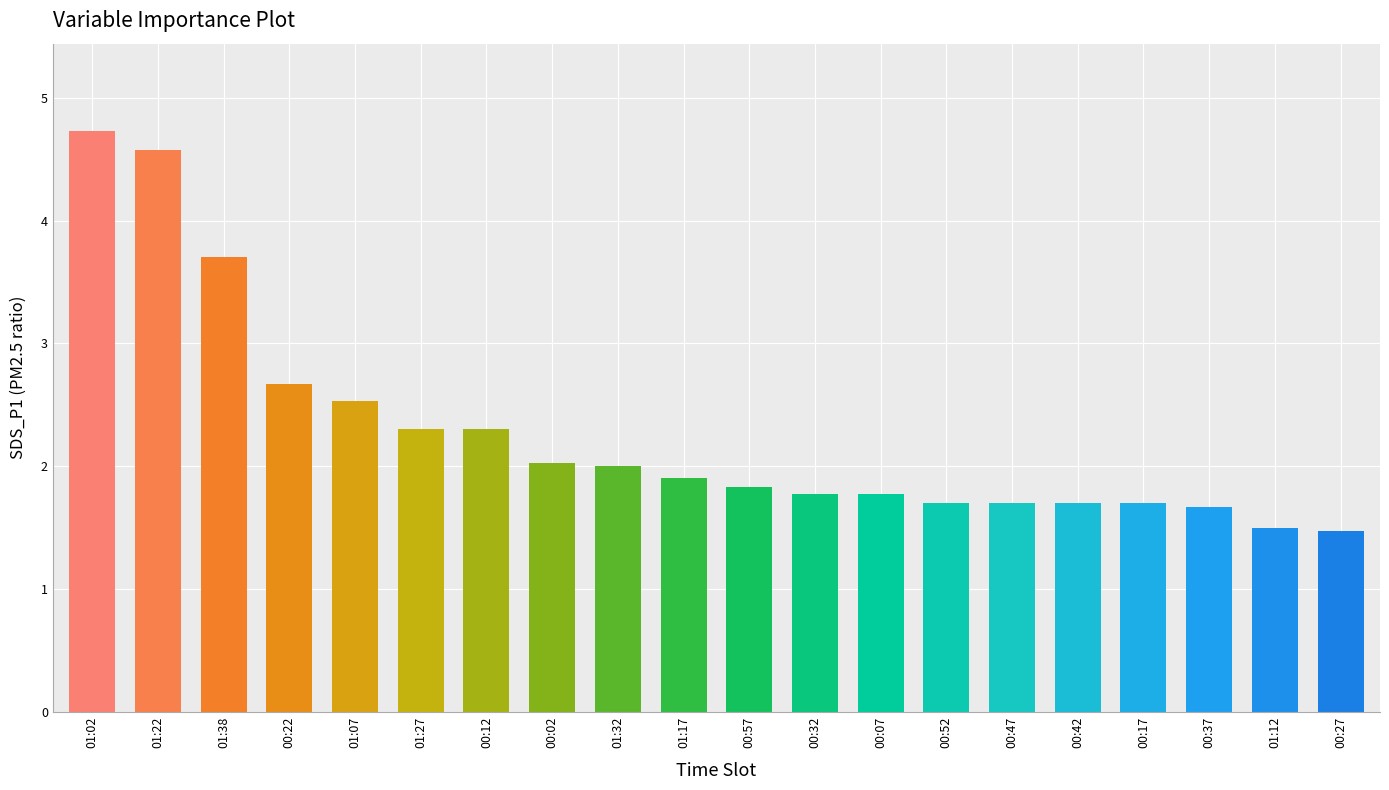

What is the difference between the values at 00:42 and 01:32?

0.3